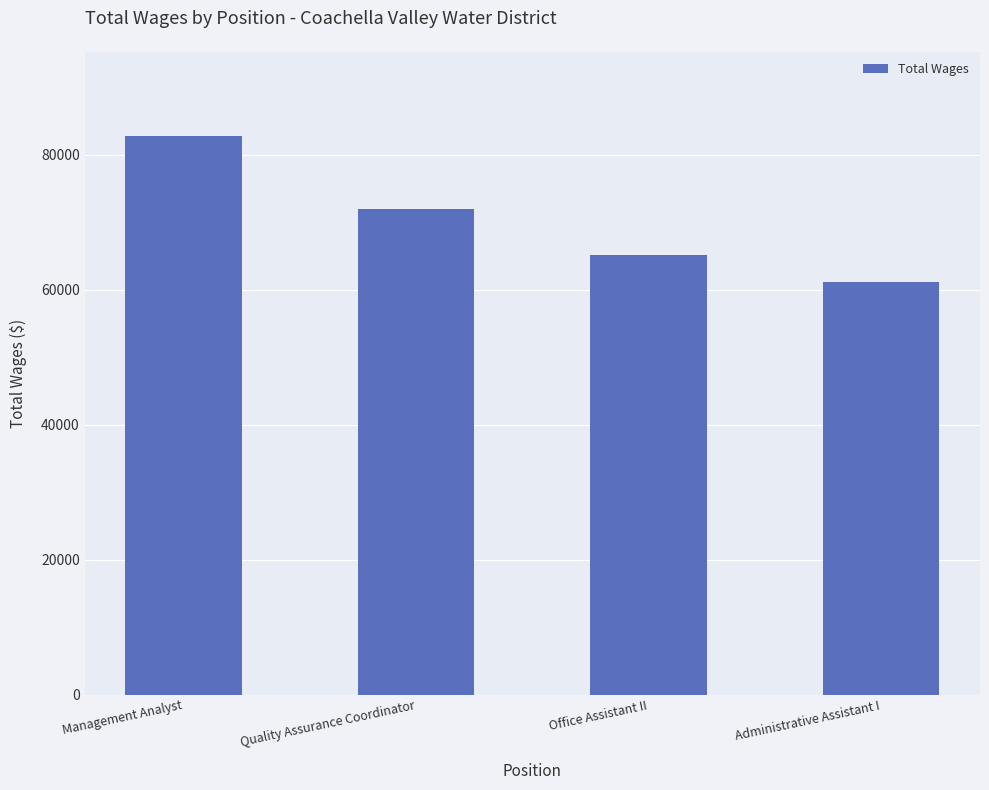

Where does the data first go above 71998?

Management Analyst